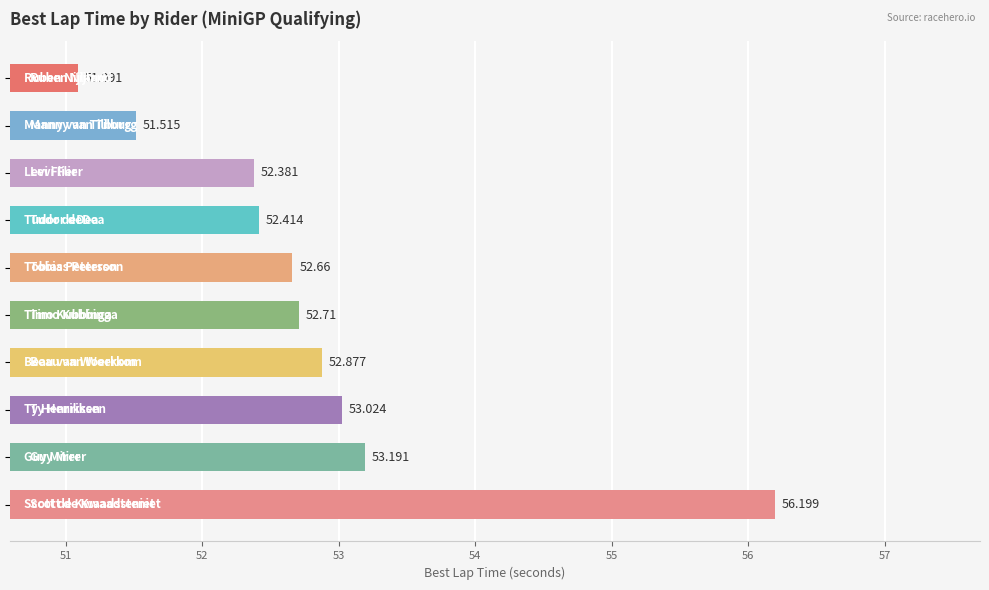

How many values are below 52?

2